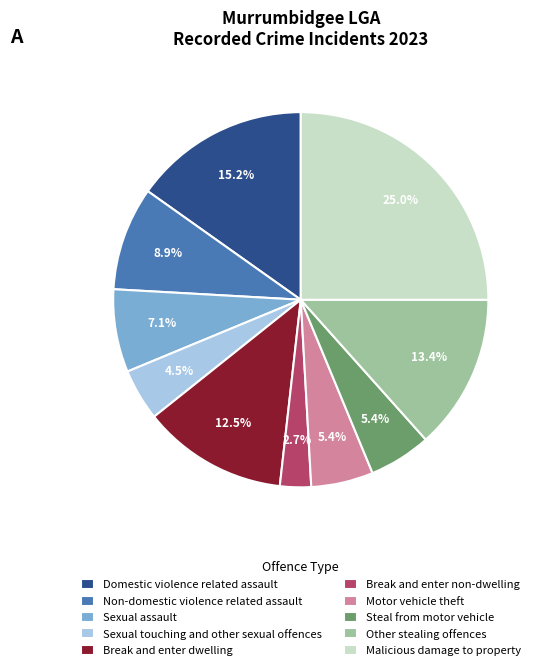

Which has a higher value, Other stealing offences or Motor vehicle theft?

Other stealing offences